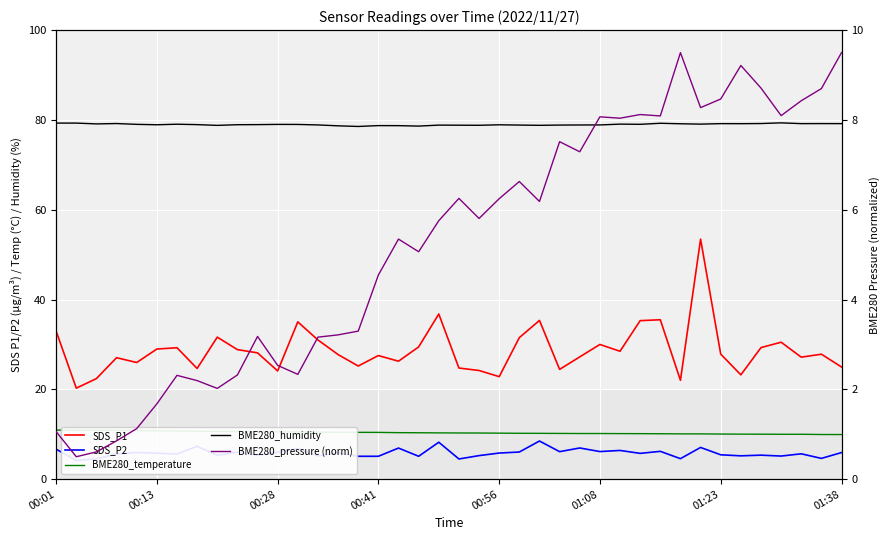

Which series changed the most between 10 and 17?

BME280_pressure (norm)